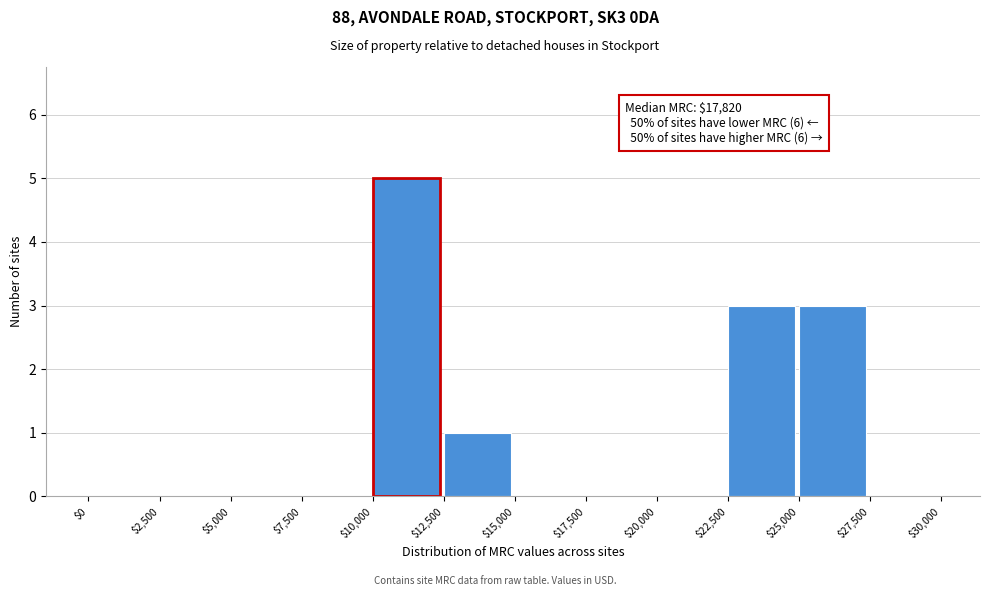

Over which range of the x-axis is the bar tallest?

$10,000 to $12,500